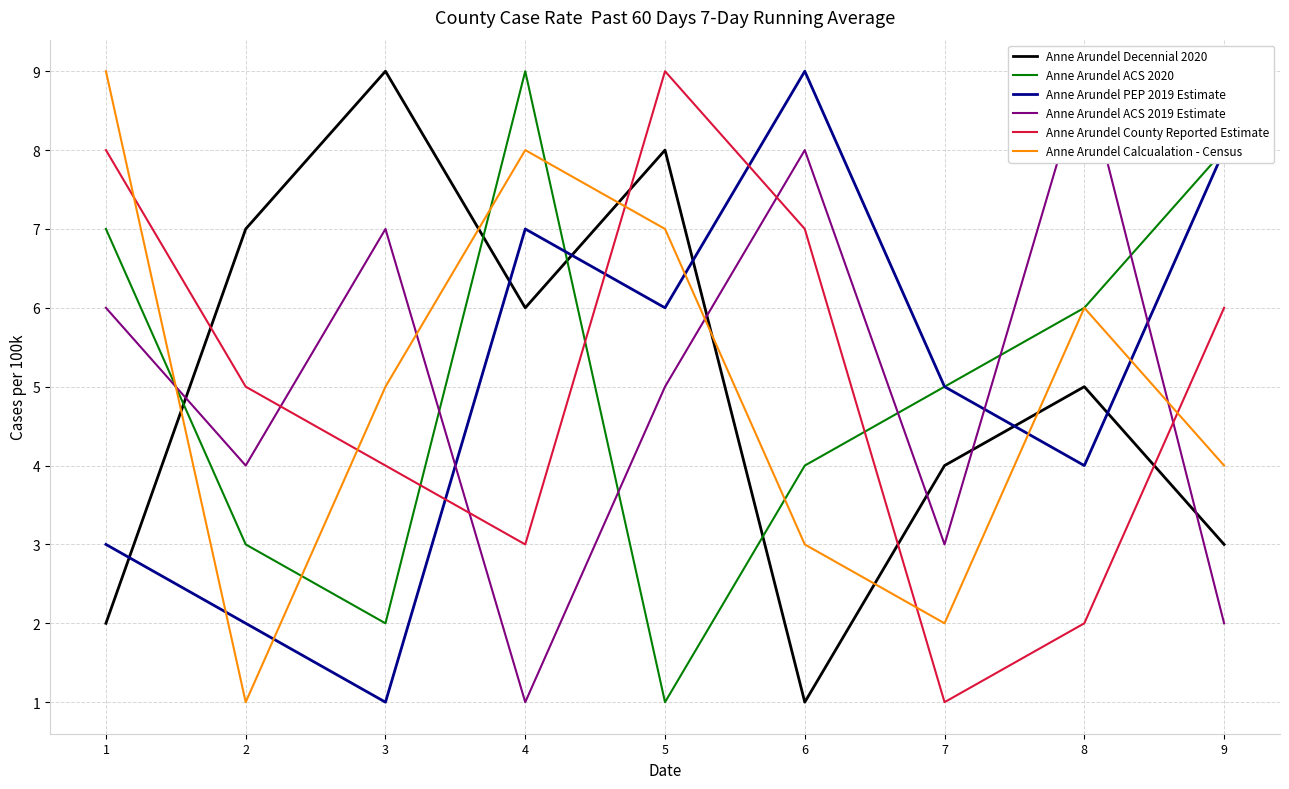

At which label does Anne Arundel ACS 2019 Estimate reach its minimum?

4